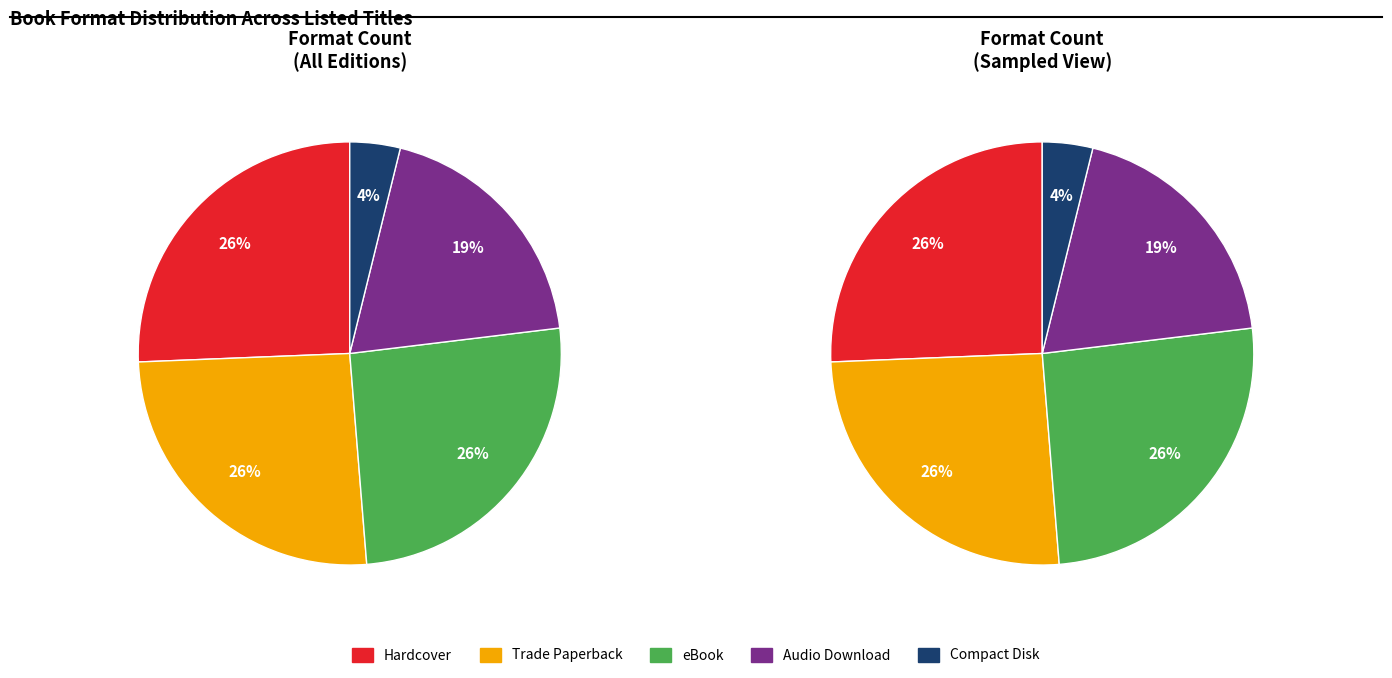

Which has a higher value, Trade Paperback or Audio Download?

Trade Paperback